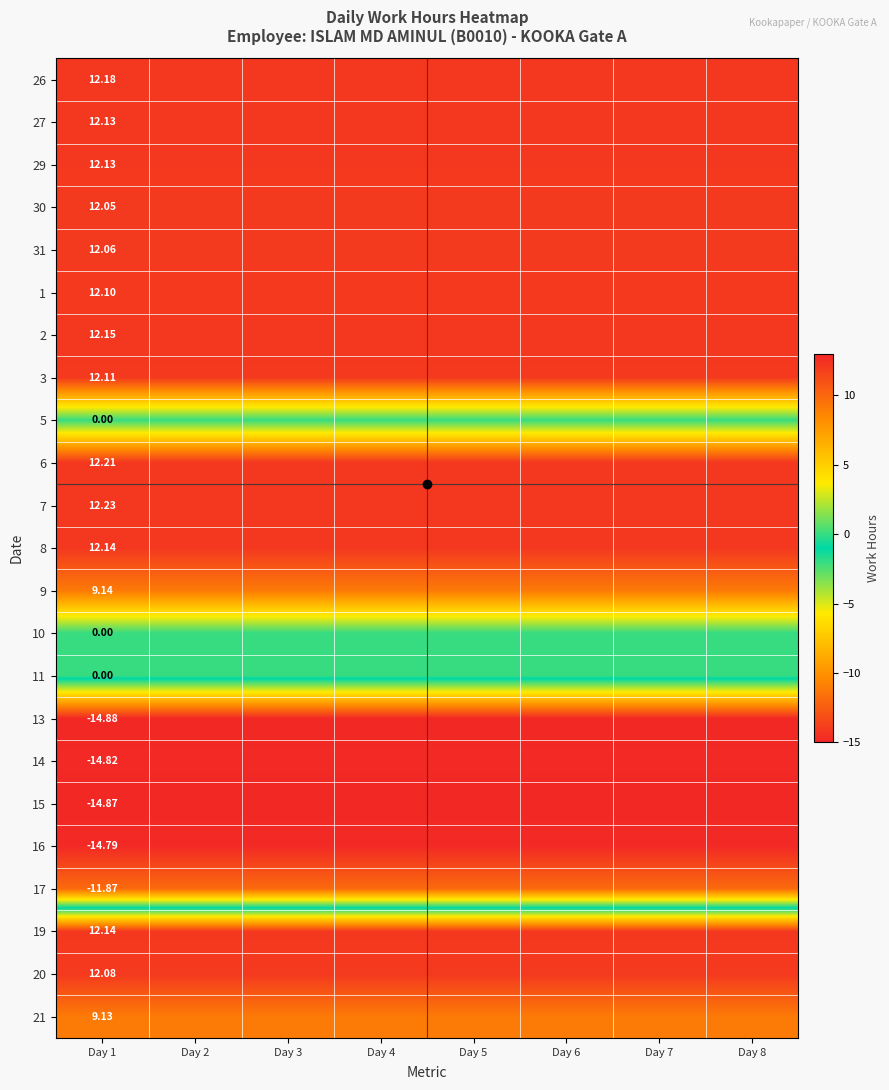

Rank the categories by 15 value from highest to lowest.

Day 1, Day 2, Day 3, Day 4, Day 5, Day 6, Day 7, Day 8